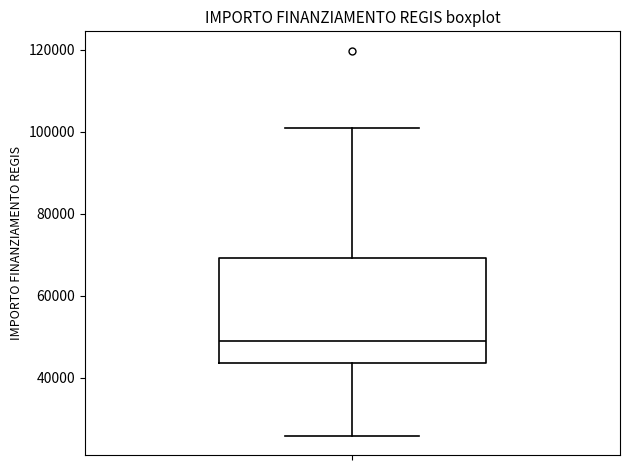

Transcribe this box plot: give where the median line is, the range the box spans, and where the two whiskers end, as read against the y-axis. The values are not printed on the chart, so give them approximately, as read against the axis.

median 48000, box 44000 to 70000, whiskers 26000 to 100000